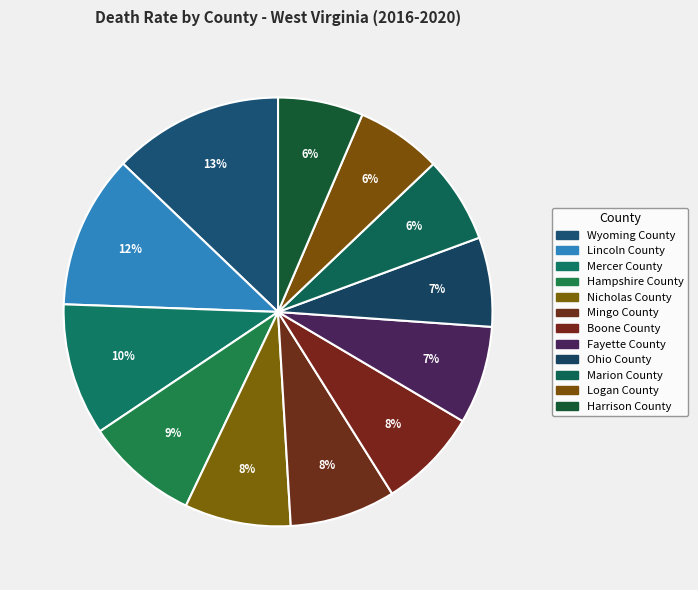

To the nearest percent, what percentage of the pie is Fayette County?

7%